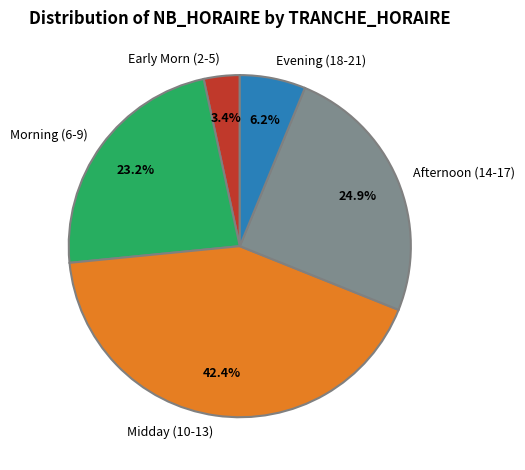

Which category has the biggest portion of the pie?

Midday (10-13)